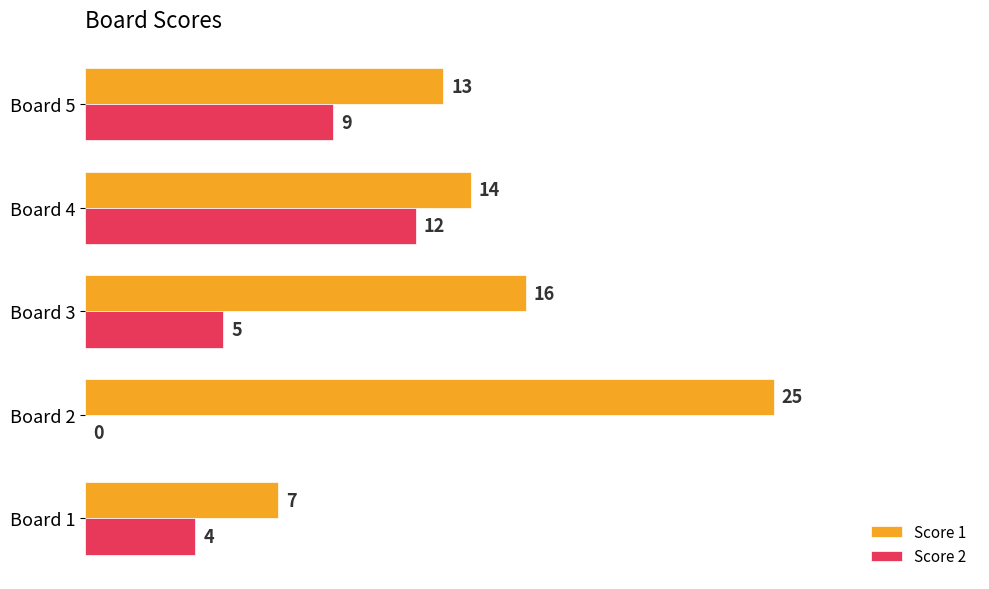

At which category is the sum across all series the highest?

Board 4